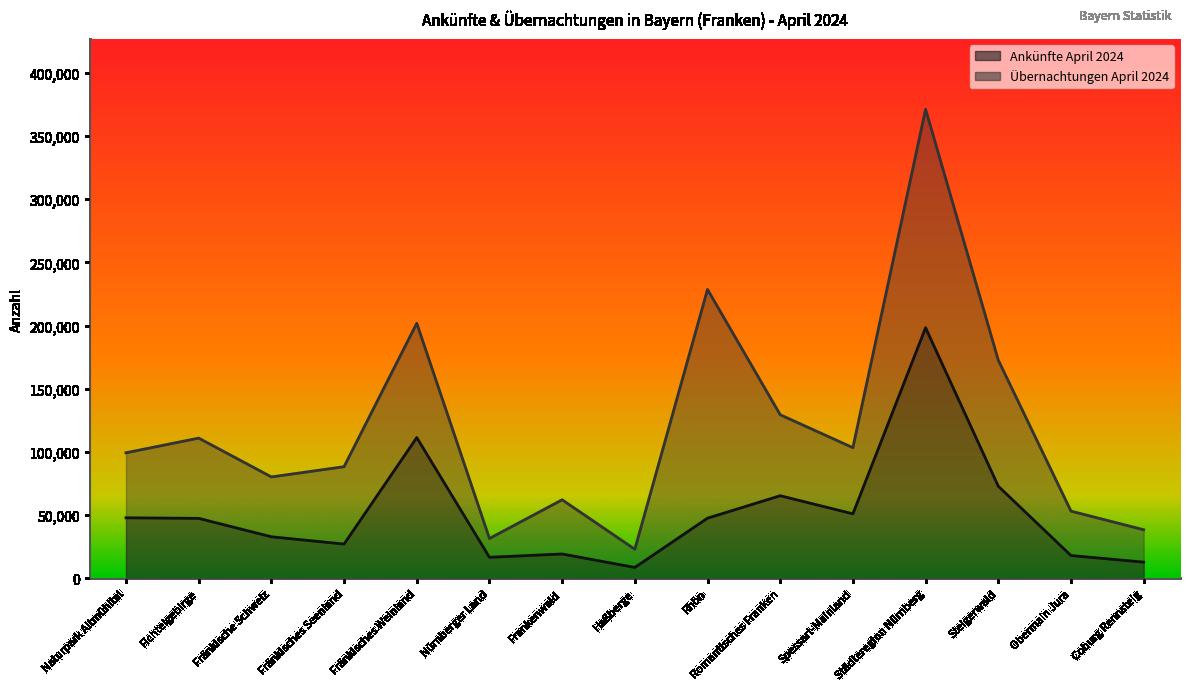

What is the smallest value displayed?

8680